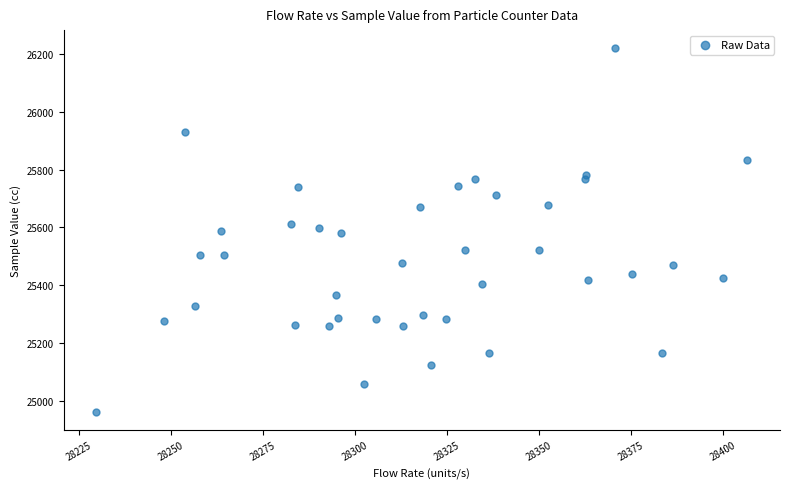

What is the range of Y values (max minus min)?

1259